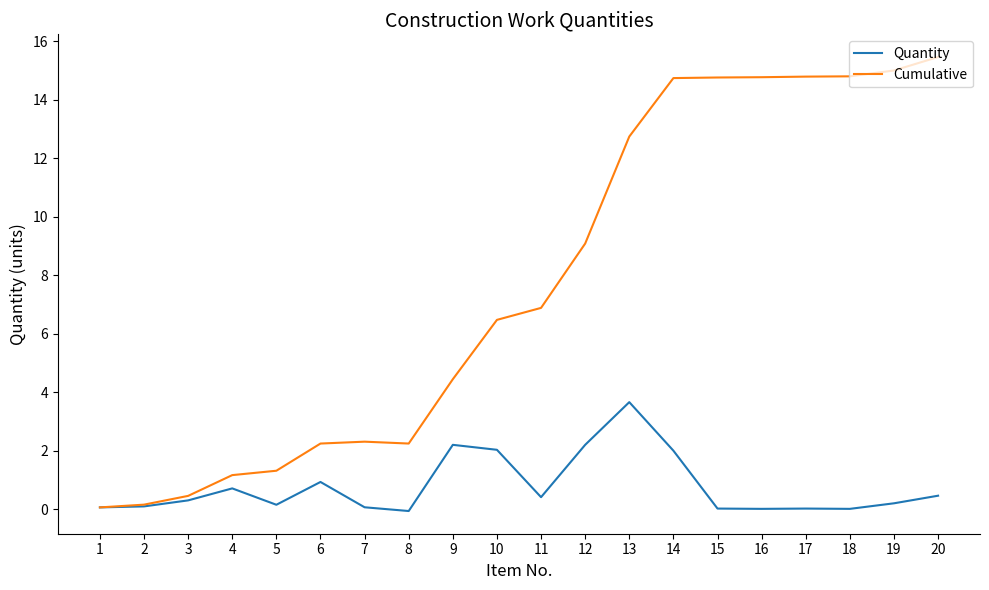

What is the minimum value for Cumulative?

0.1